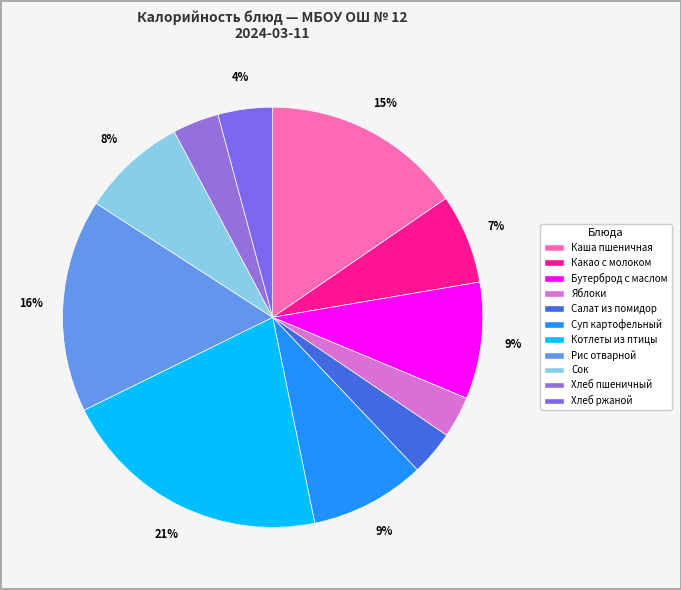

What is the largest slice in the pie chart?

Котлеты из птицы